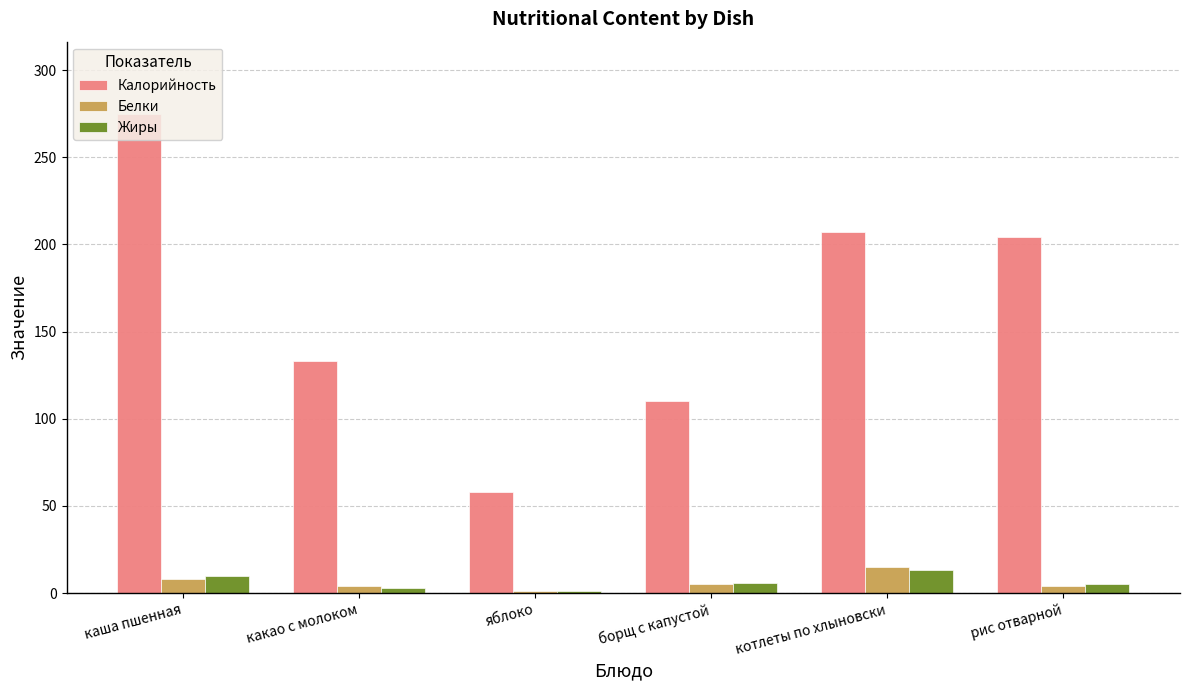

What is the average value of the Белки series?

6